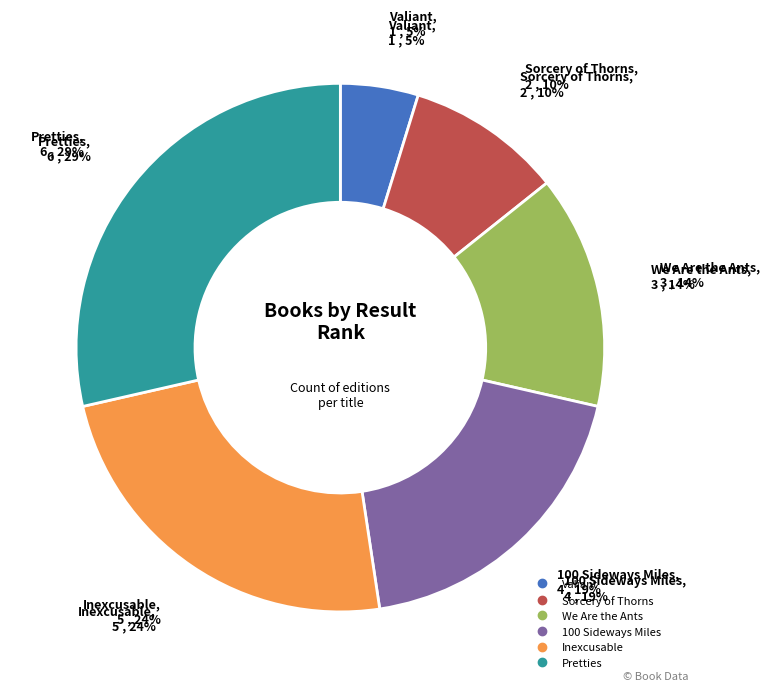

The Valiant slice represents 1% of the pie. True or false?

False